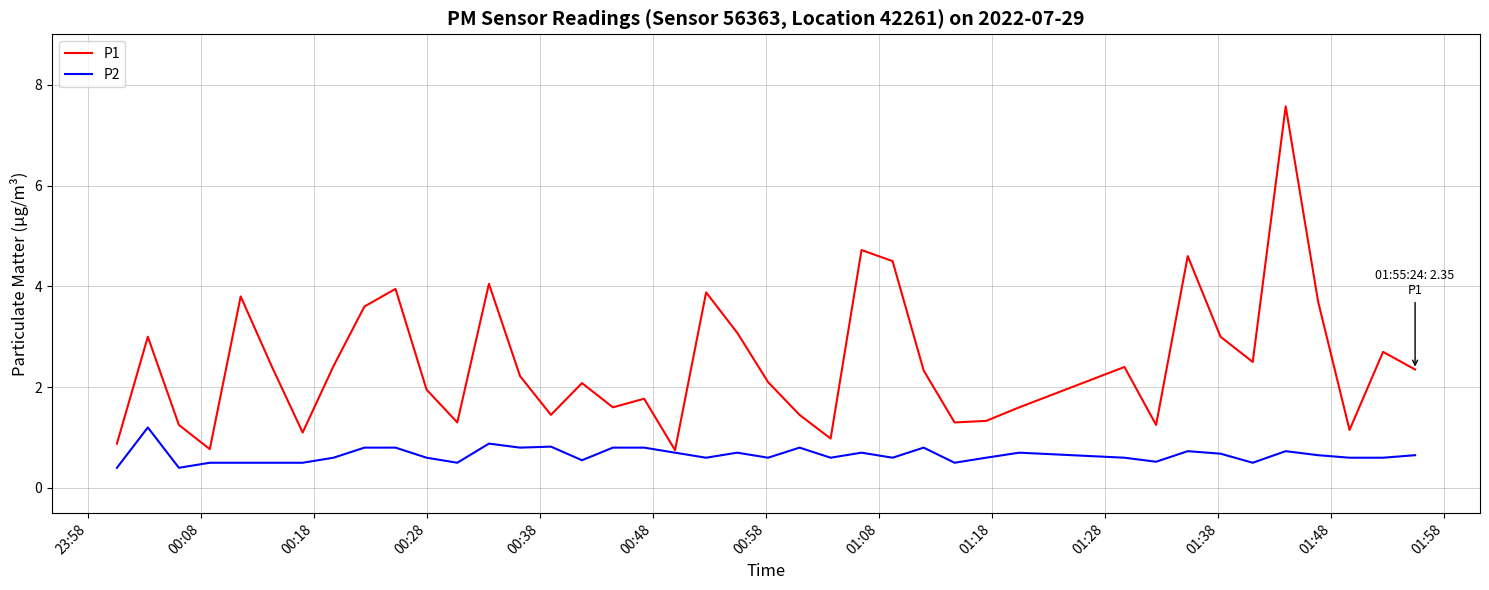

What is the minimum value shown in the chart?

0.4